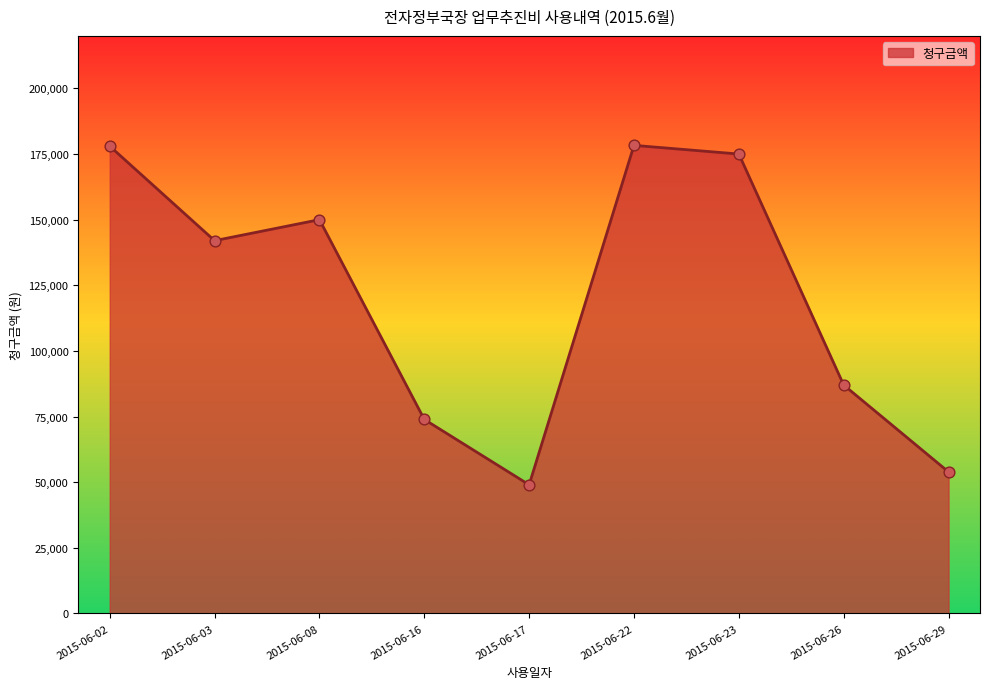

What is the change in value from 2015-06-03 to 2015-06-17?

-93000